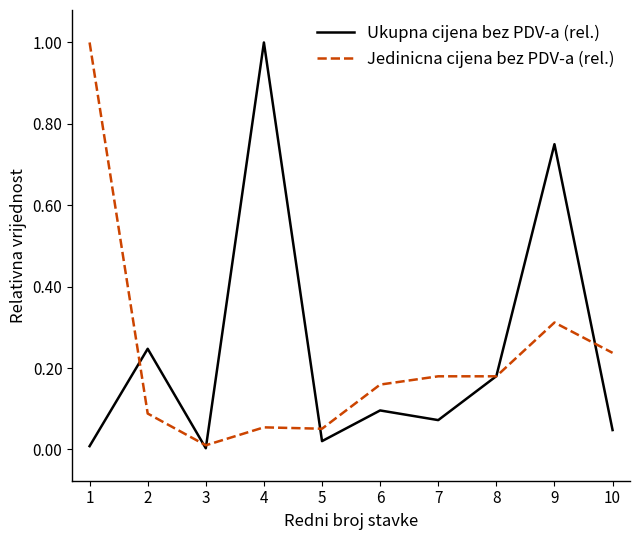

Is the value of Jedinicna cijena bez PDV-a (rel.) at 10 greater than the value of Ukupna cijena bez PDV-a (rel.) at 7?

Yes